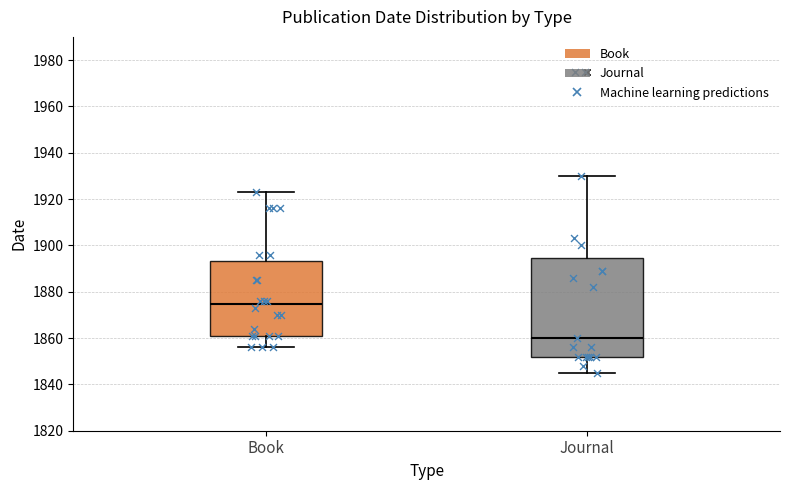

Which box has the highest median line?

Book